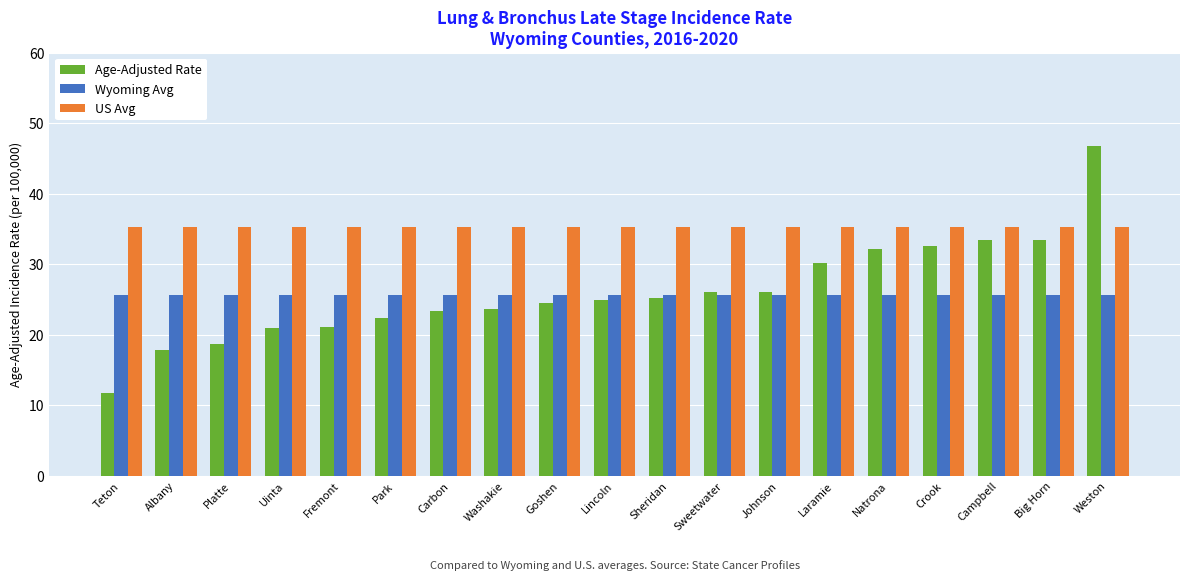

How many distinct data groups are displayed?

3